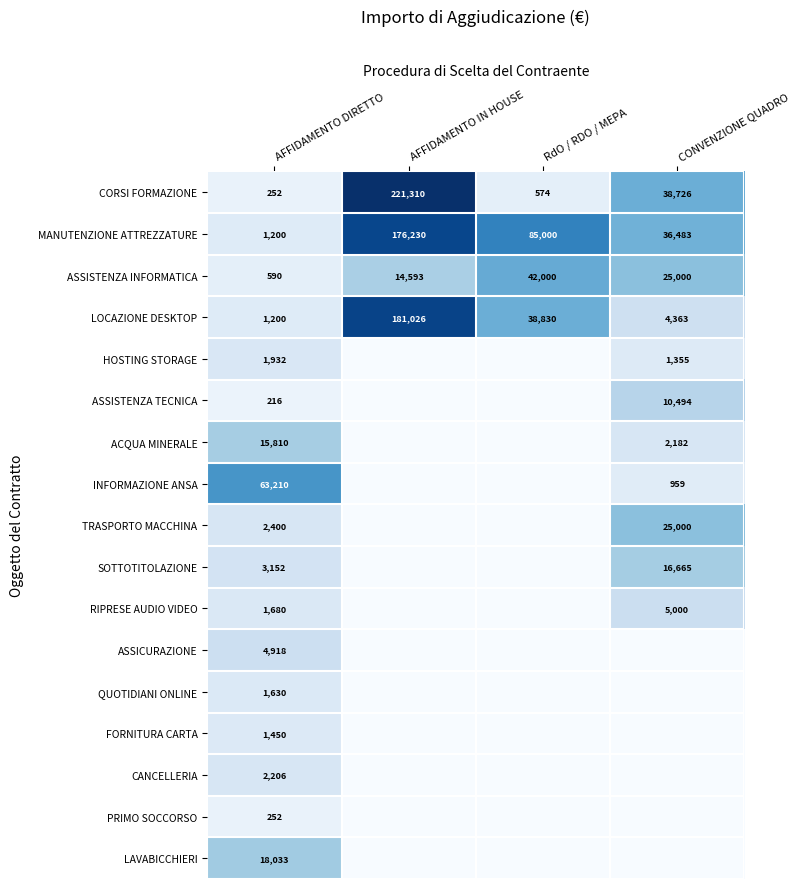

The value of CANCELLERIA at AFFIDAMENTO DIRETTO is 879. True or false?

False